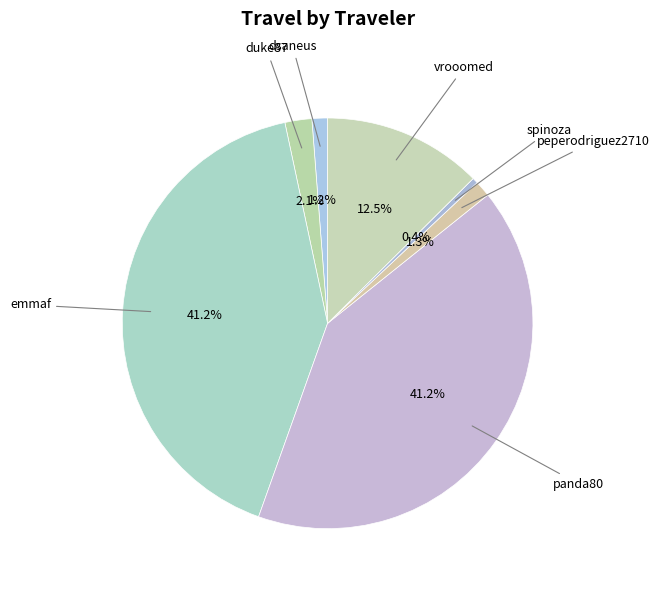

Combined, do spinoza and peperodriguez2710 account for over 50%?

No